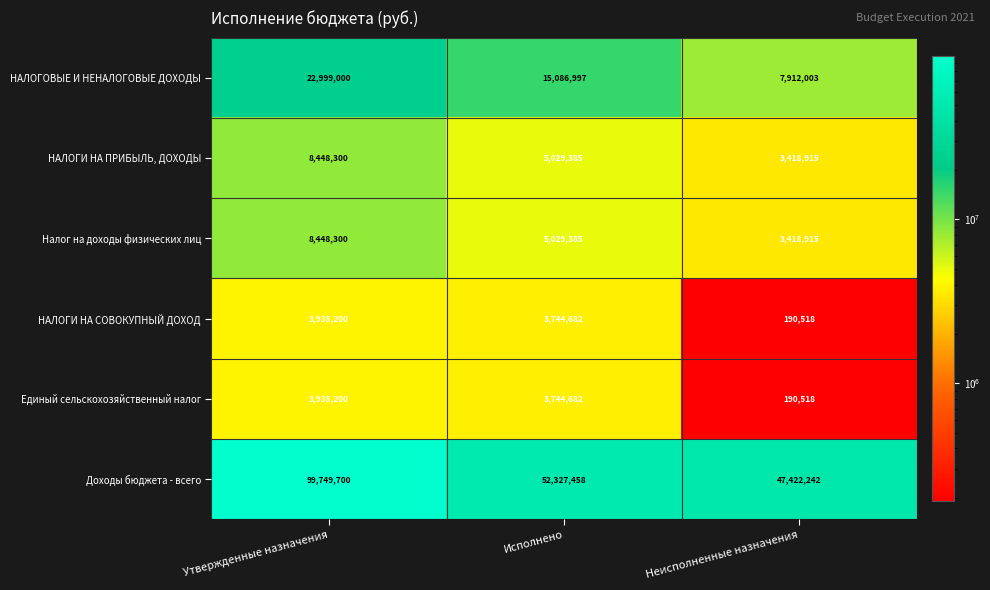

At which category is the sum across all series the highest?

Утвержденные назначения